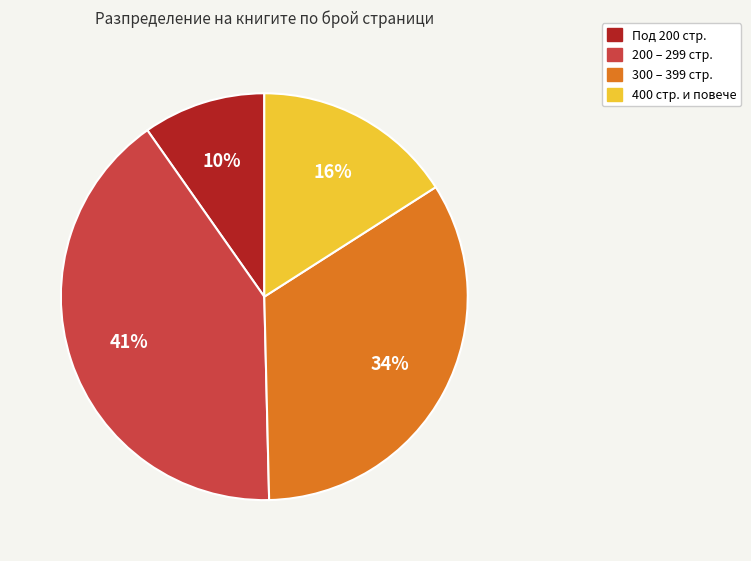

Is there a majority slice in this chart?

No